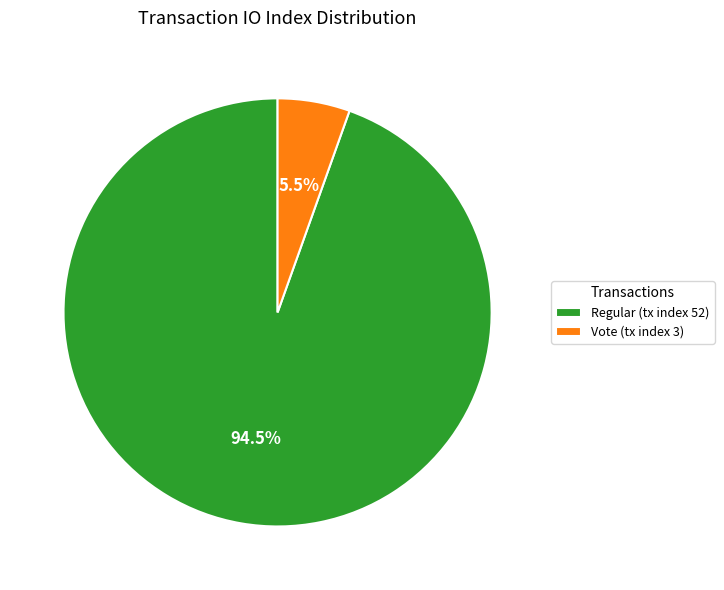

Rank the categories by value from highest to lowest.

Regular (tx index 52), Vote (tx index 3)